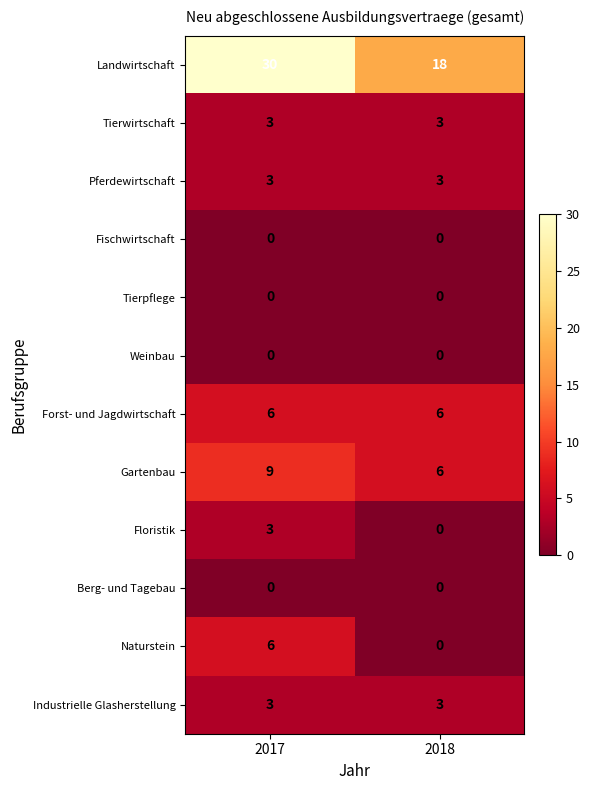

What is the greatest value displayed?

30